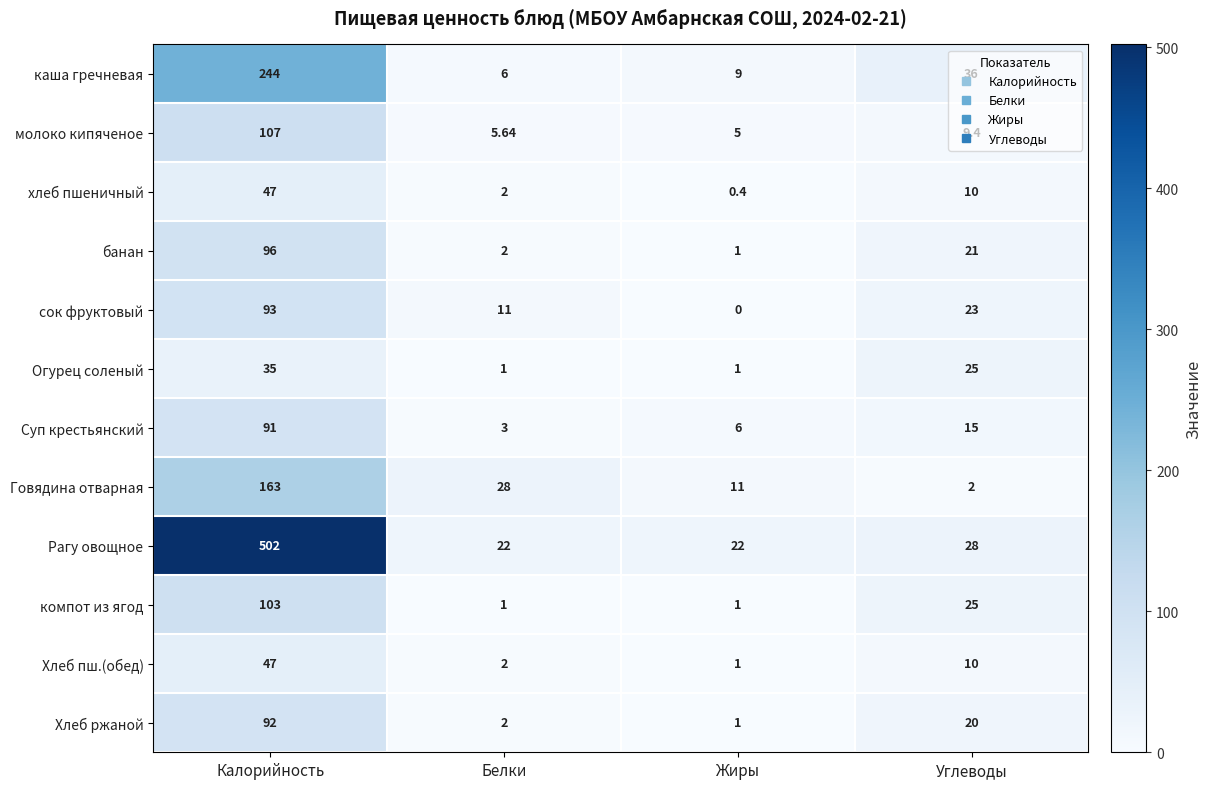

What is the difference between the highest and lowest values at Калорийность?

467.0